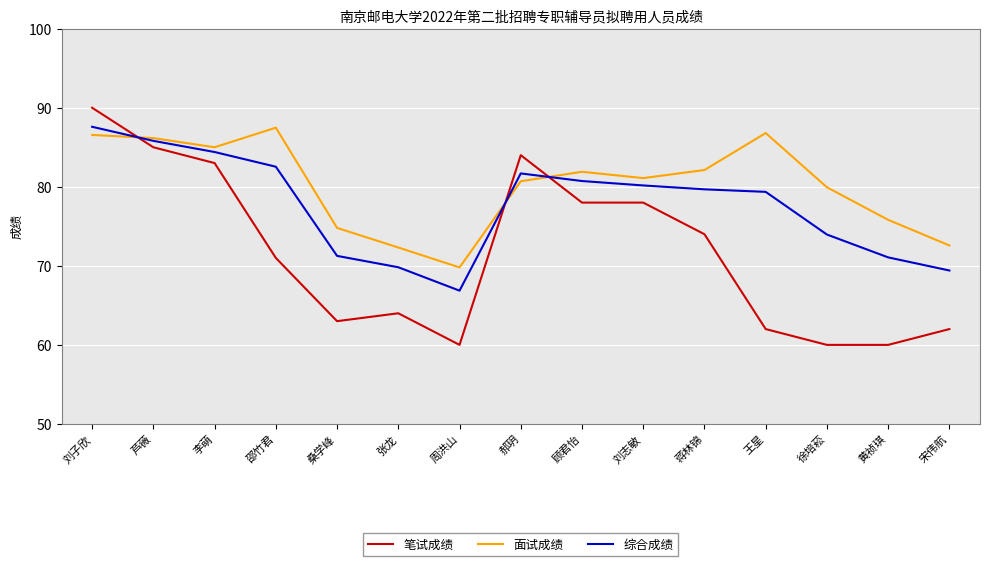

What position from the left is 桑学峰?

5